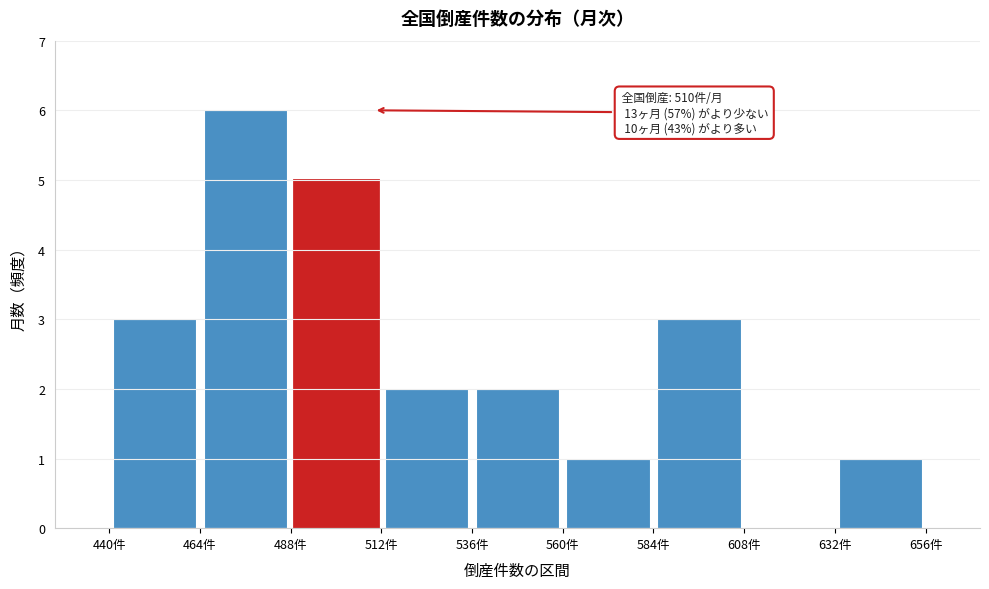

Which range on the x-axis has the tallest bar?

464 to 488